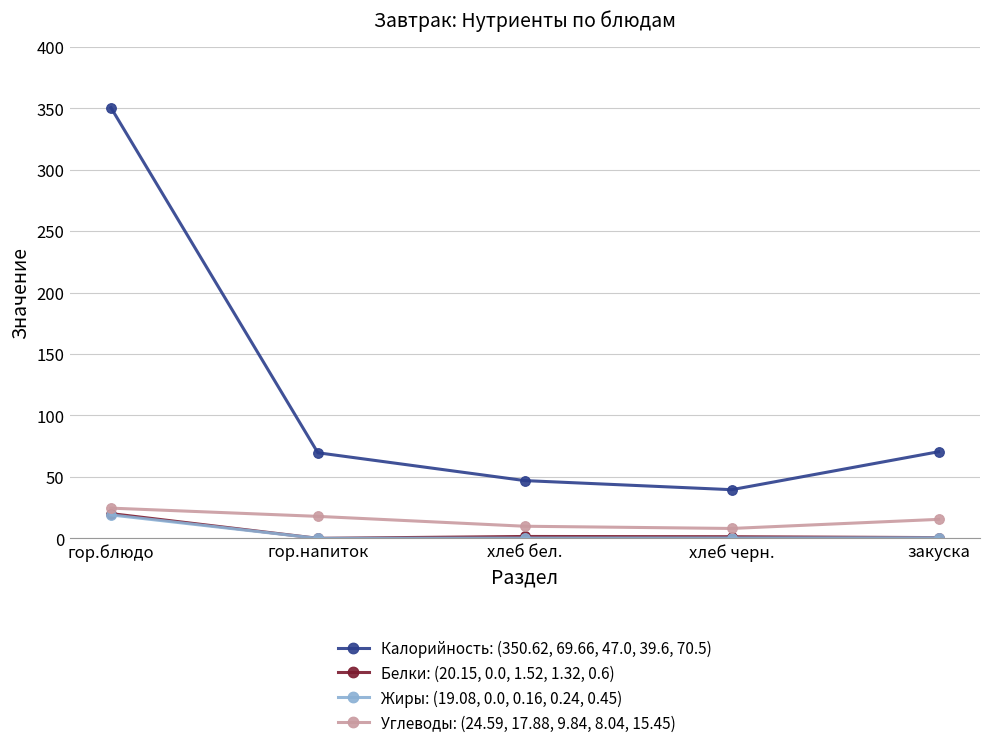

What is the difference between the maximum and minimum values in the Калорийность: (350.62, 69.66, 47.0, 39.6, 70.5) series?

311.0